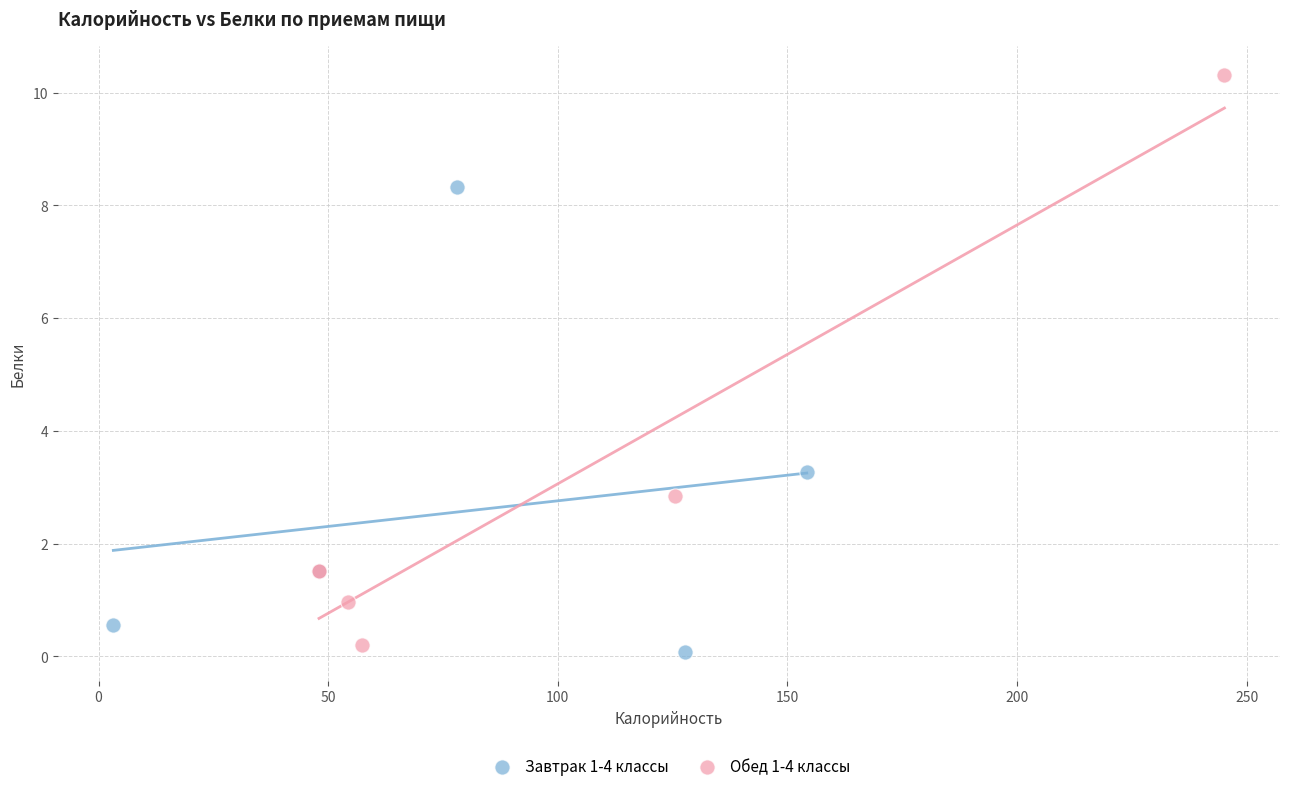

Which series contains the highest Y value?

Обед 1-4 классы